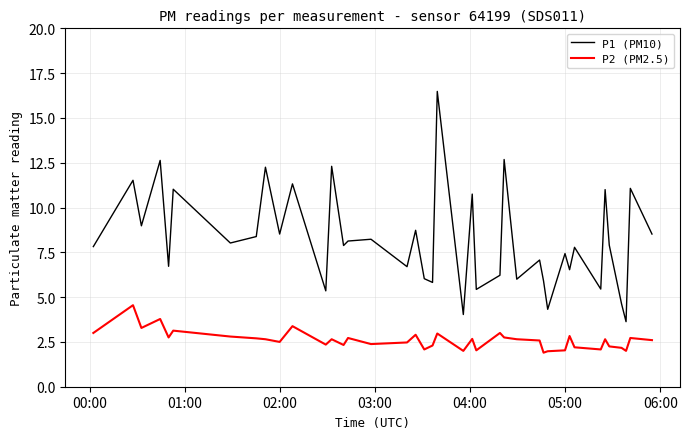

What is the lowest value of the P2 (PM2.5) series?

1.9